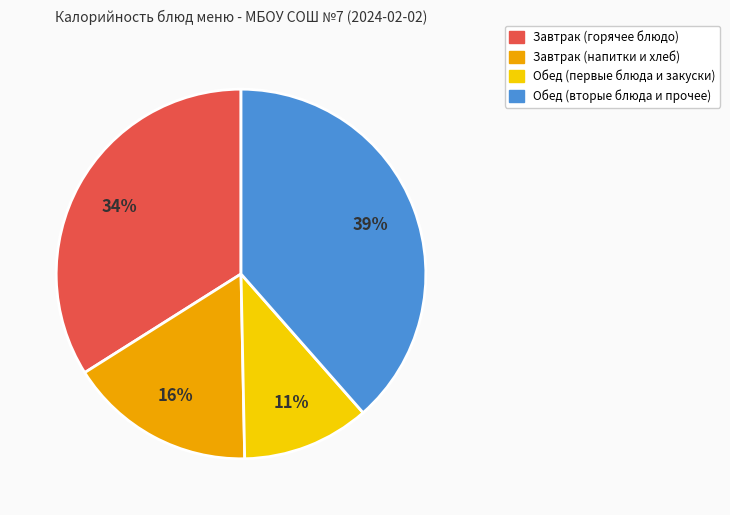

To the nearest percent, what is the average slice percentage?

25%